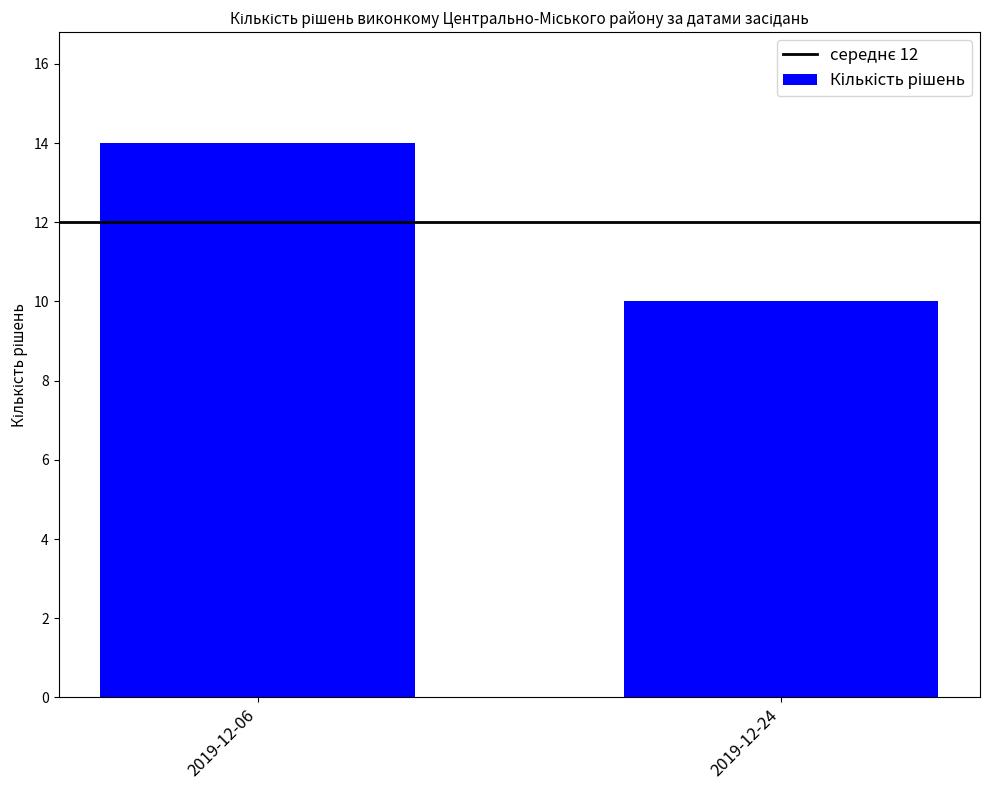

At which category does the chart reach its minimum across all series?

2019-12-24